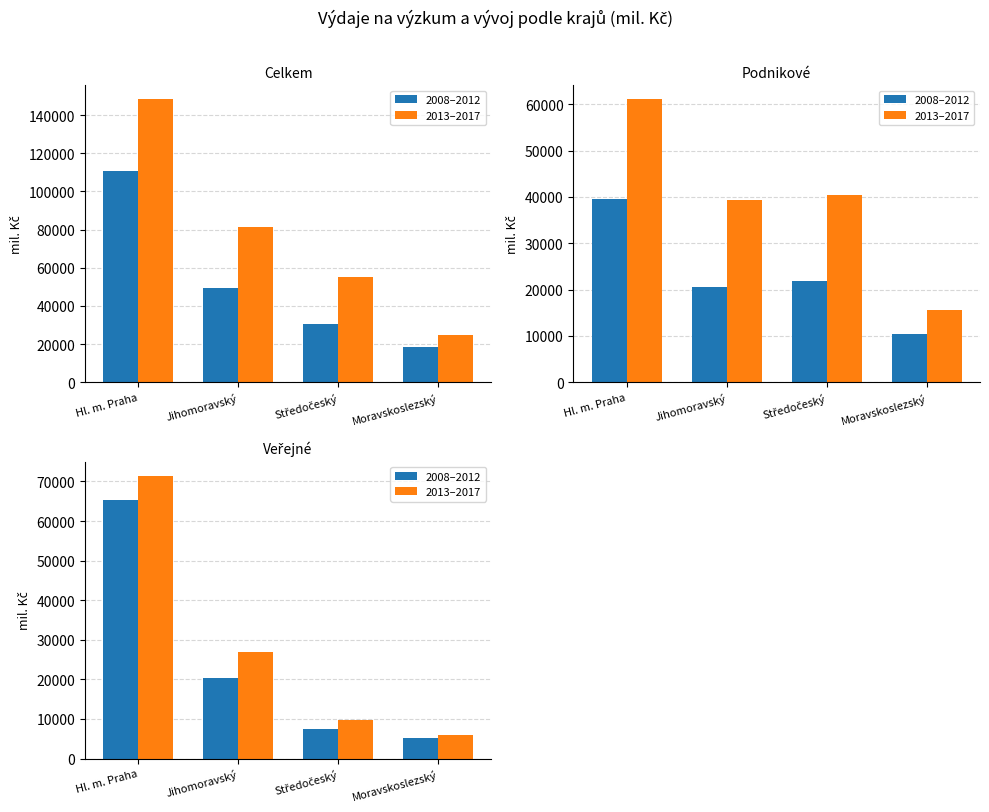

Rank the series by their average value, from lowest to highest.

2008–2012, 2013–2017